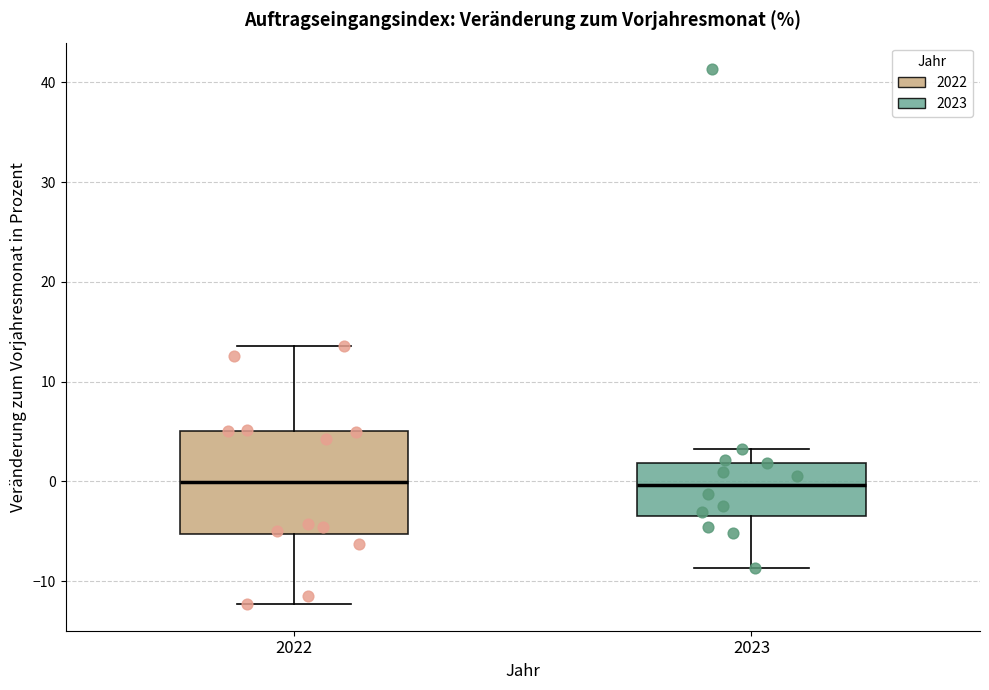

Comparing the boxes themselves (not the whiskers), which one is the tallest?

2022